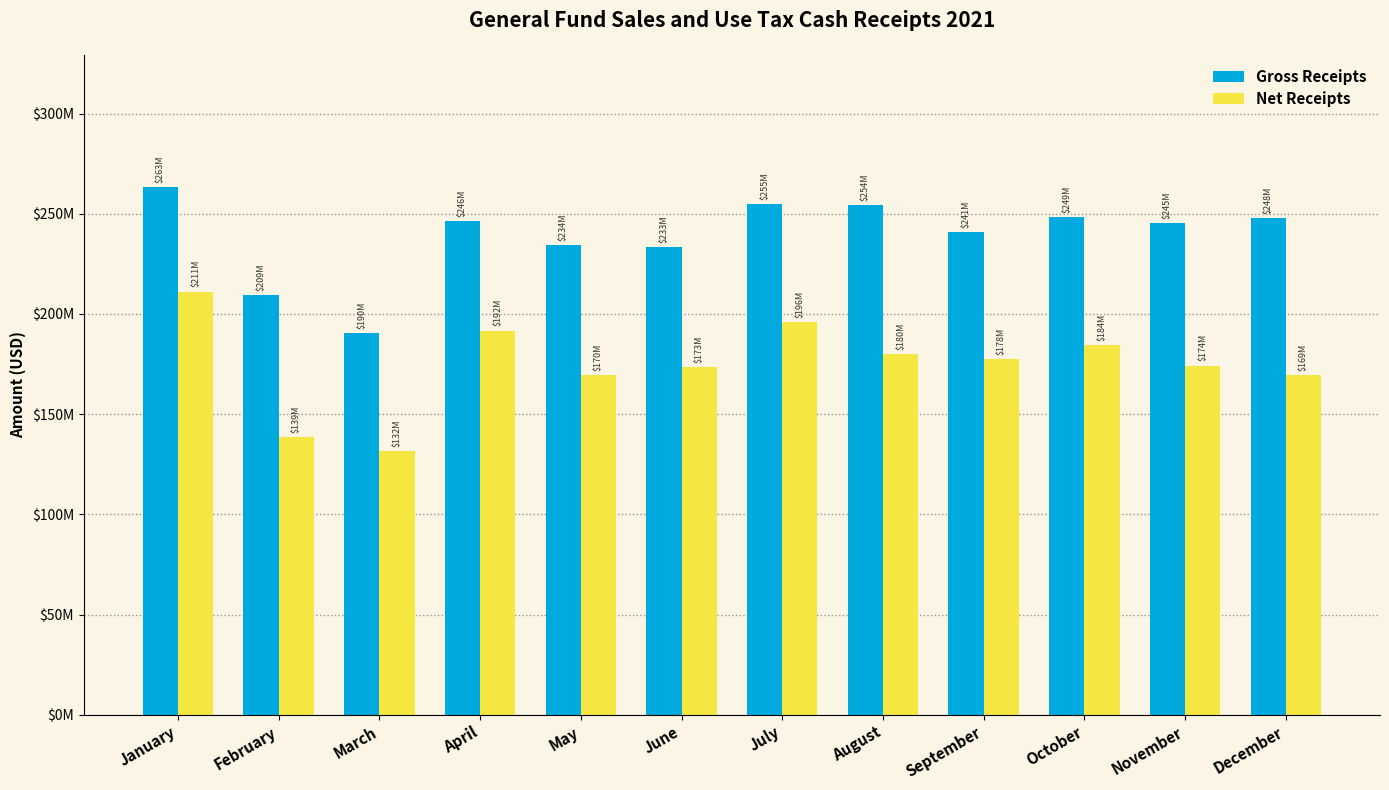

At which category does the chart reach its peak across all series?

January